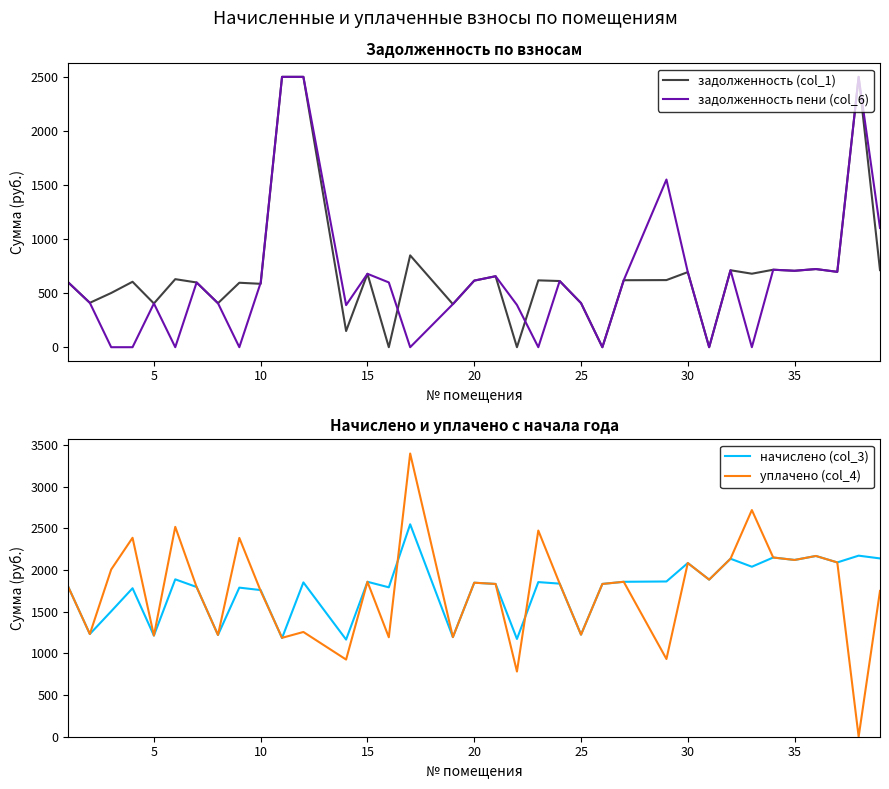

True or false: начислено (col_3) has a value of 2744.9 at 15.

False